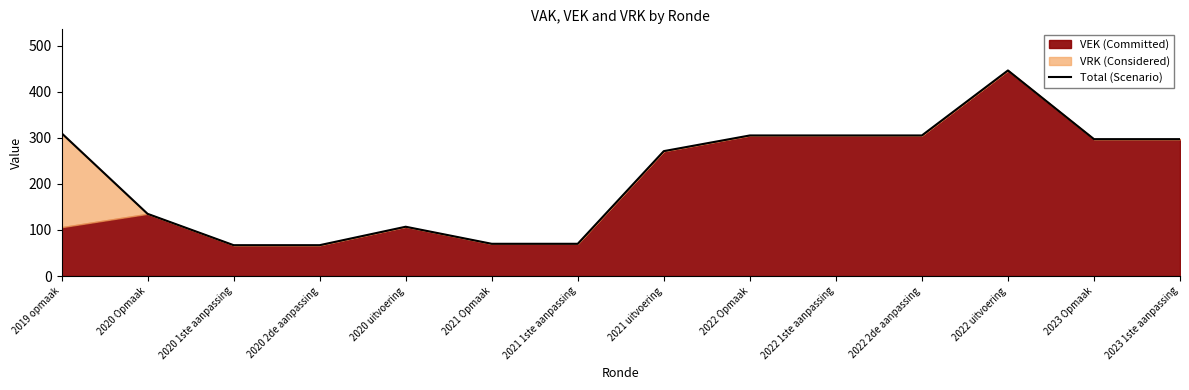

What is the difference between the values at 2019 opmaak and 2022 uitvoering?

136